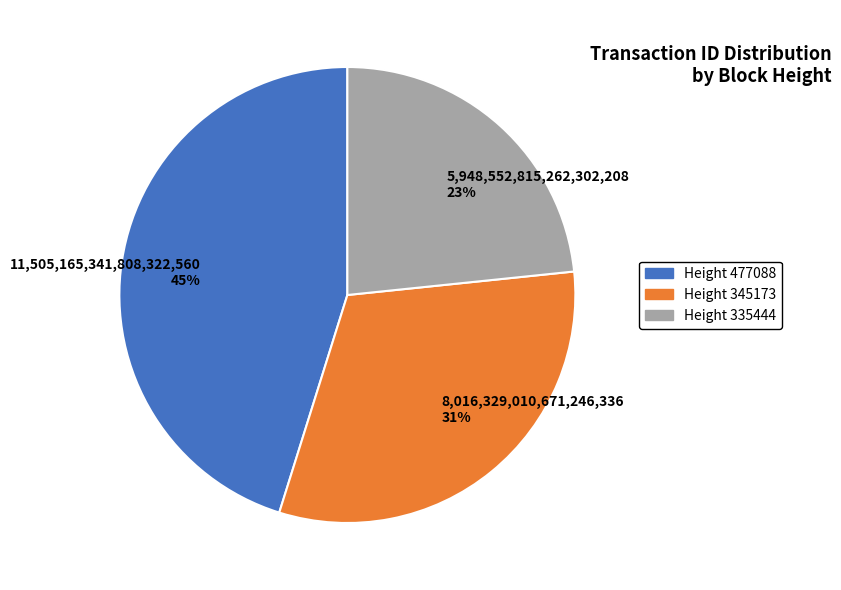

What is the ratio of the value at 5,948,552,815,262,302,208 23% to the value at 8,016,329,010,671,246,336 31%?

0.7